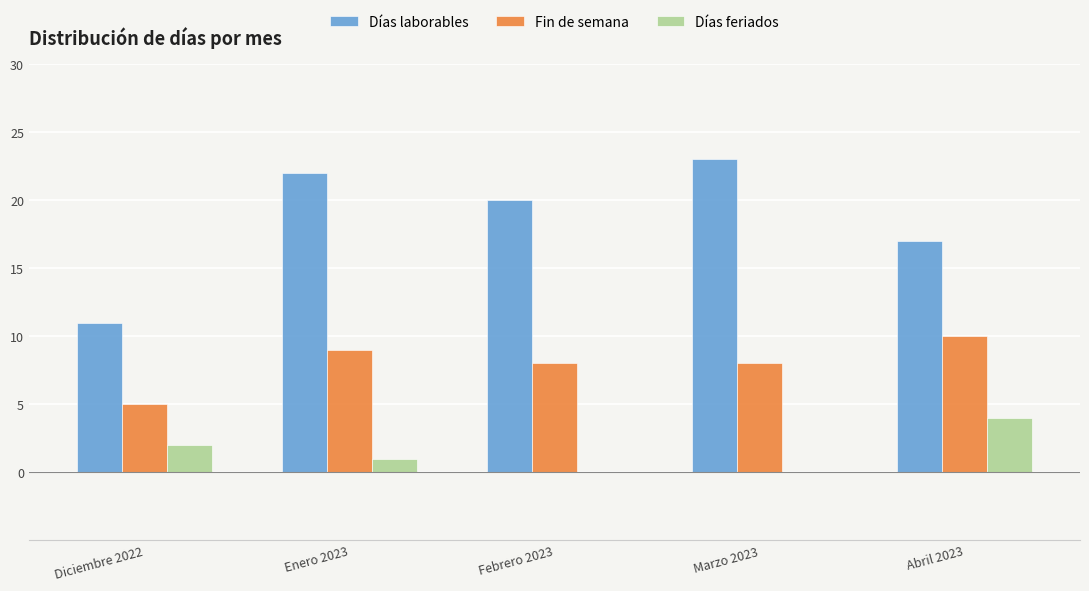

The value of Fin de semana at Abril 2023 is 10. True or false?

True